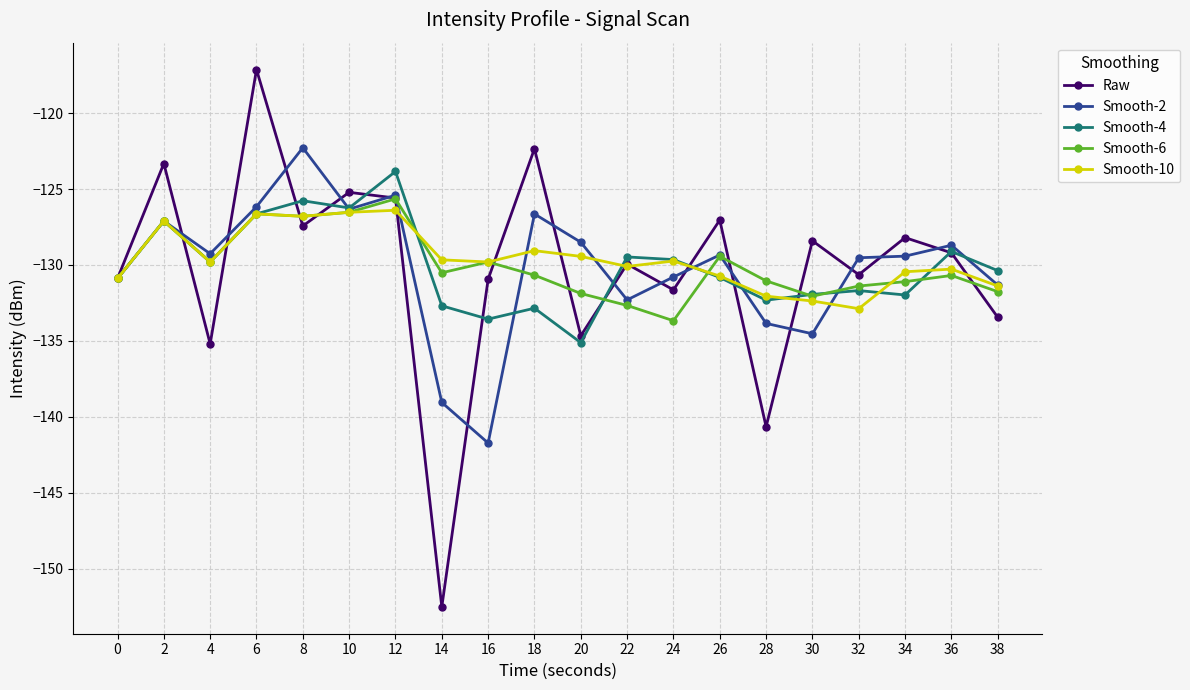

Where does the Raw series first go above -129?

2